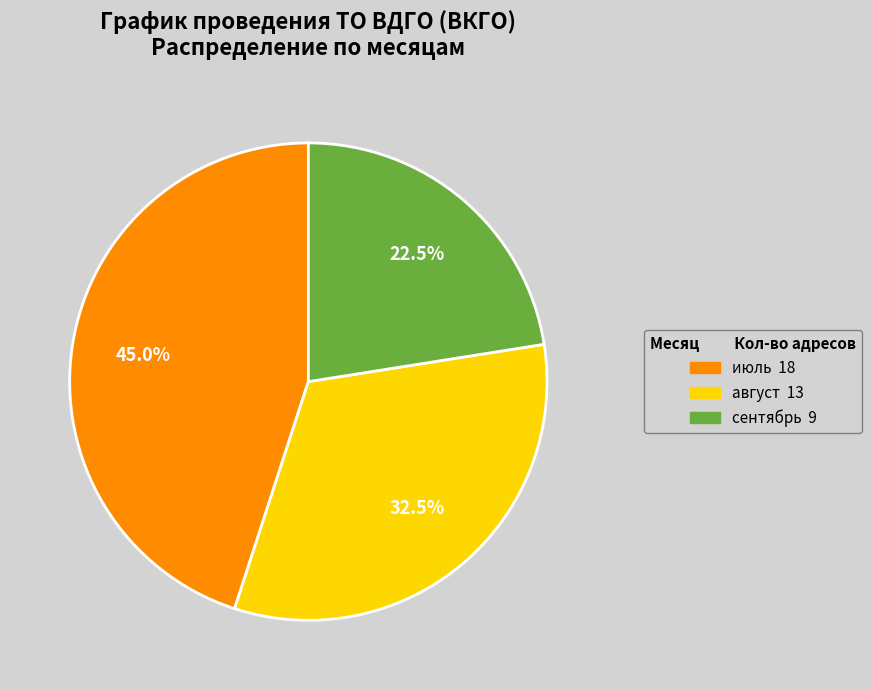

Which slice is the largest?

июль